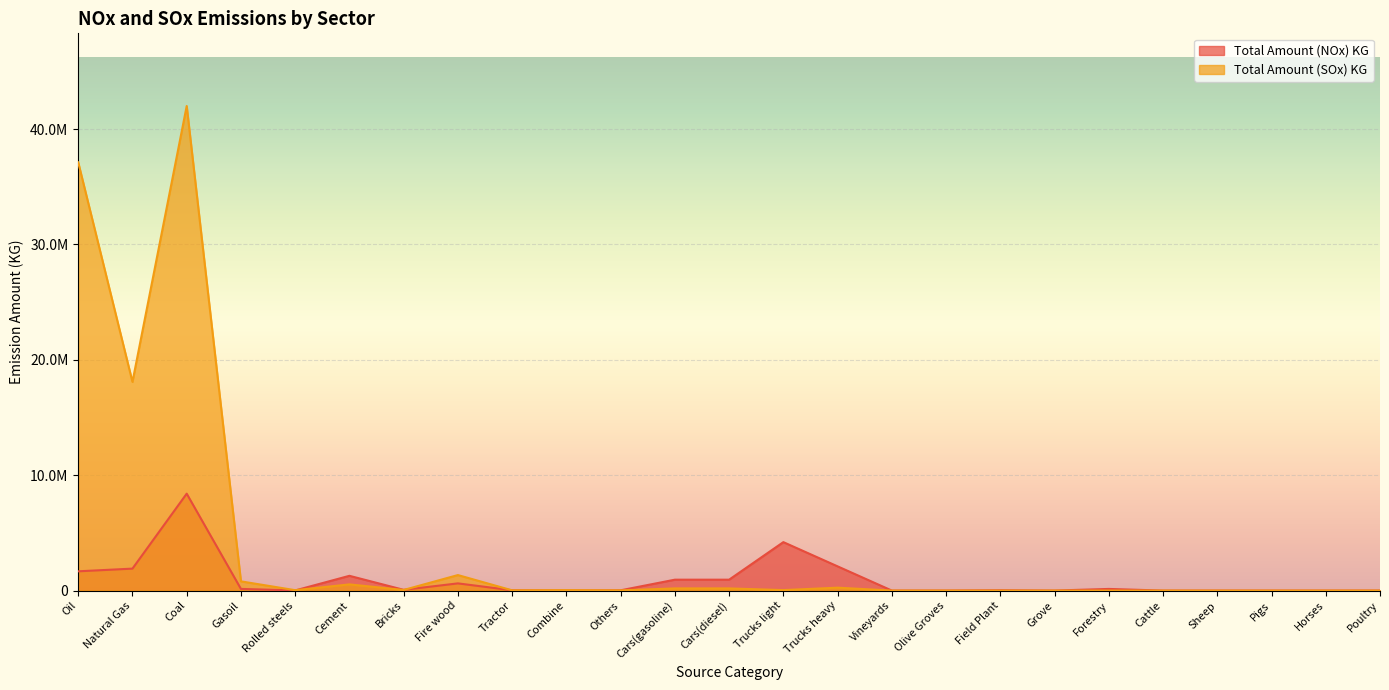

Reading left to right, transcribe all the data shown in this chart.

Total Amount (NOx) KG: 1670400.0	1904000.0	8400000.0	144000.0	12740.0	1280300.0	65856.0	624520.0	25800.0	17200.0	24000.0	945000.0	945000.0	4200000.0	2100000.0	936.0	2288.0	30628.0	2912.0	143075.4	212.1	175.5	122.4	31.2	2898.4
Total Amount (SOx) KG: 37120000.0	18088000.0	42000000.0	800000.0	34300.0	536900.0	52920.0	1345120.0	21500.0	38700.0	18000.0	189000.0	189000.0	42000.0	252000.0	0.0	0.0	0.0	0.0	0.0	0.0	0.0	0.0	0.0	0.0